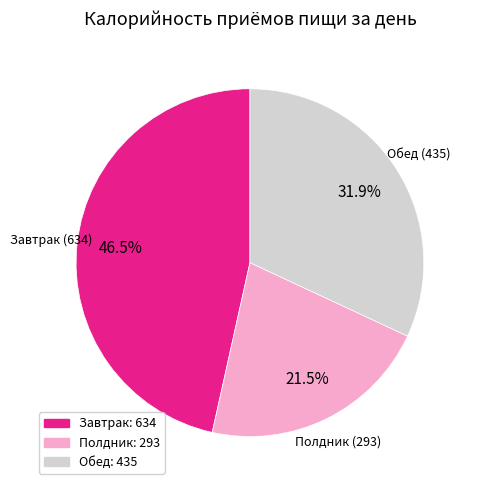

To the nearest percent, what is the difference between the largest and smallest slice percentages?

25%